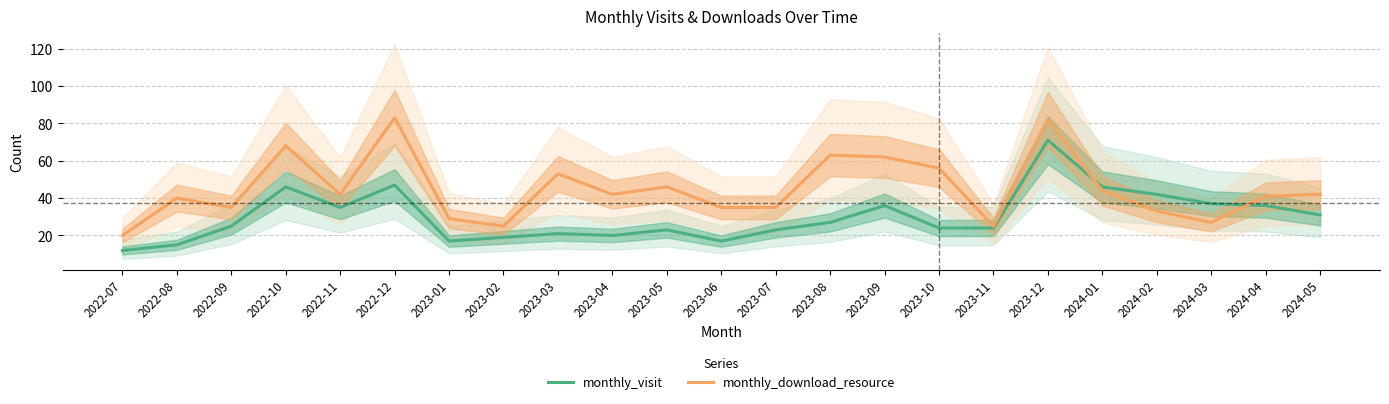

What is the difference between the maximum and minimum values in the monthly_visit series?

59